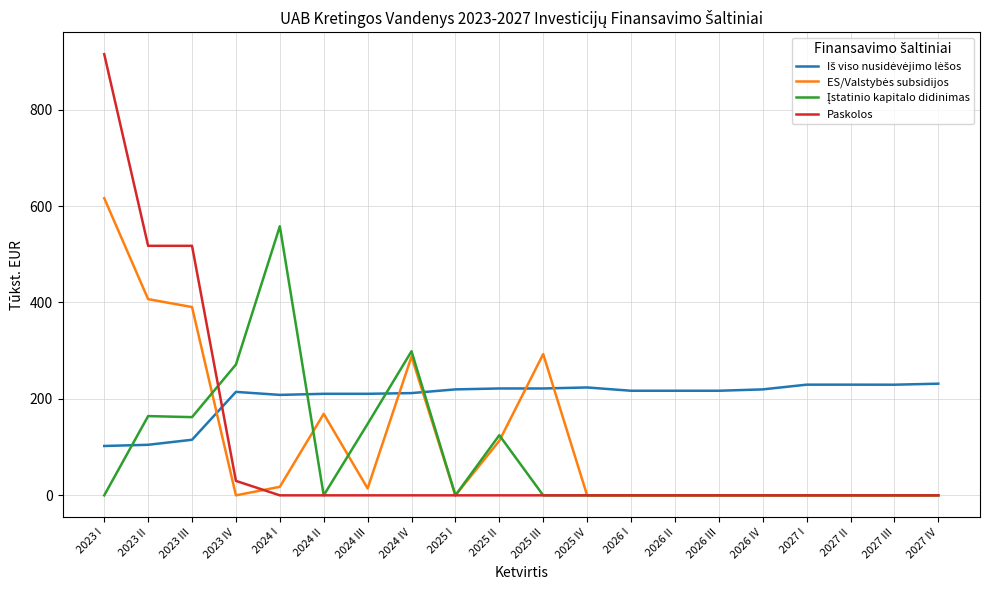

What is the total value across all series at 2023 III?

1185.4